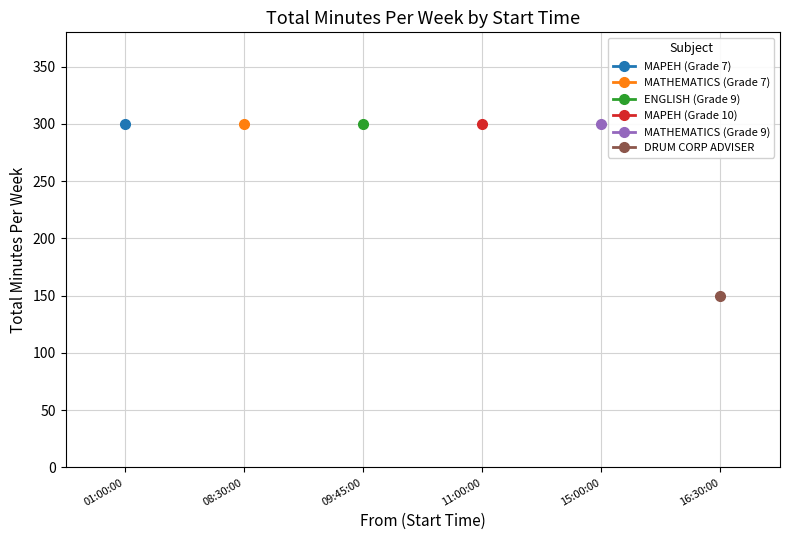

Which series has the widest spread of values?

MAPEH (Grade 7)